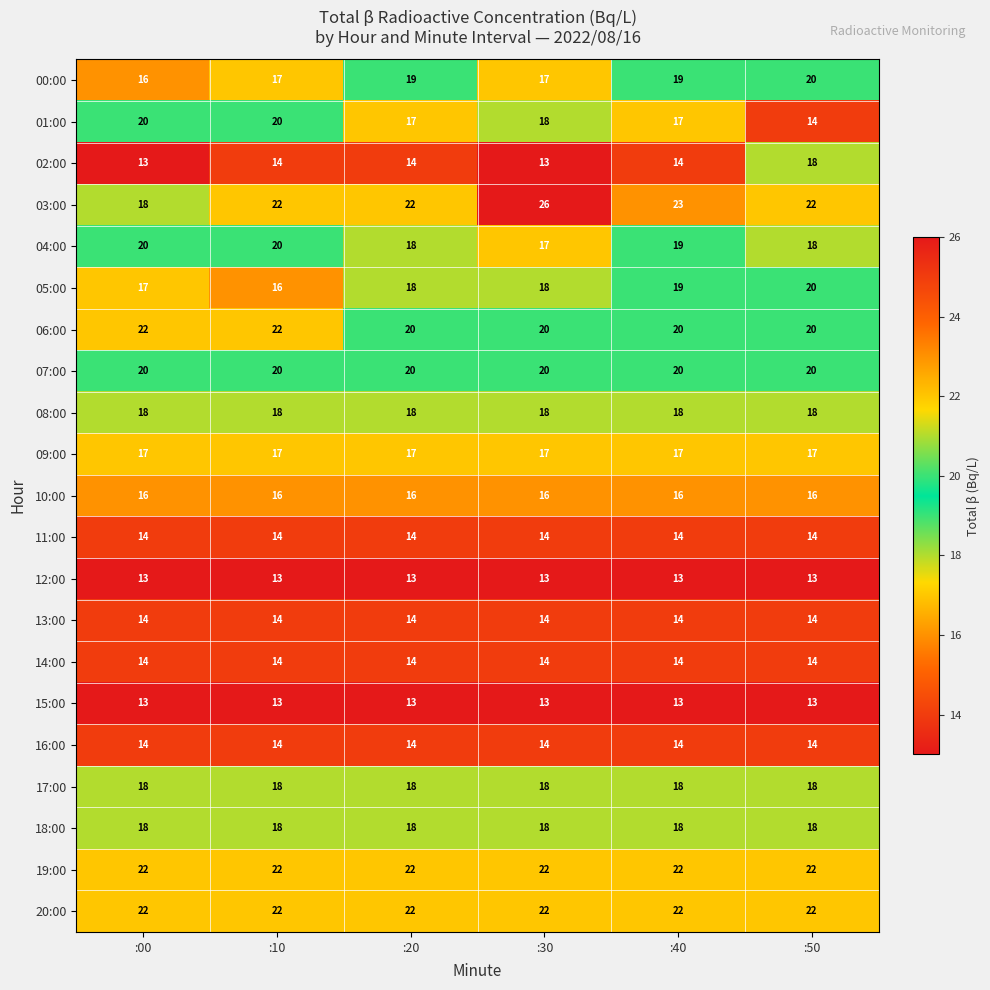

True or false: 03:00 has a value of 37 at :20.

False